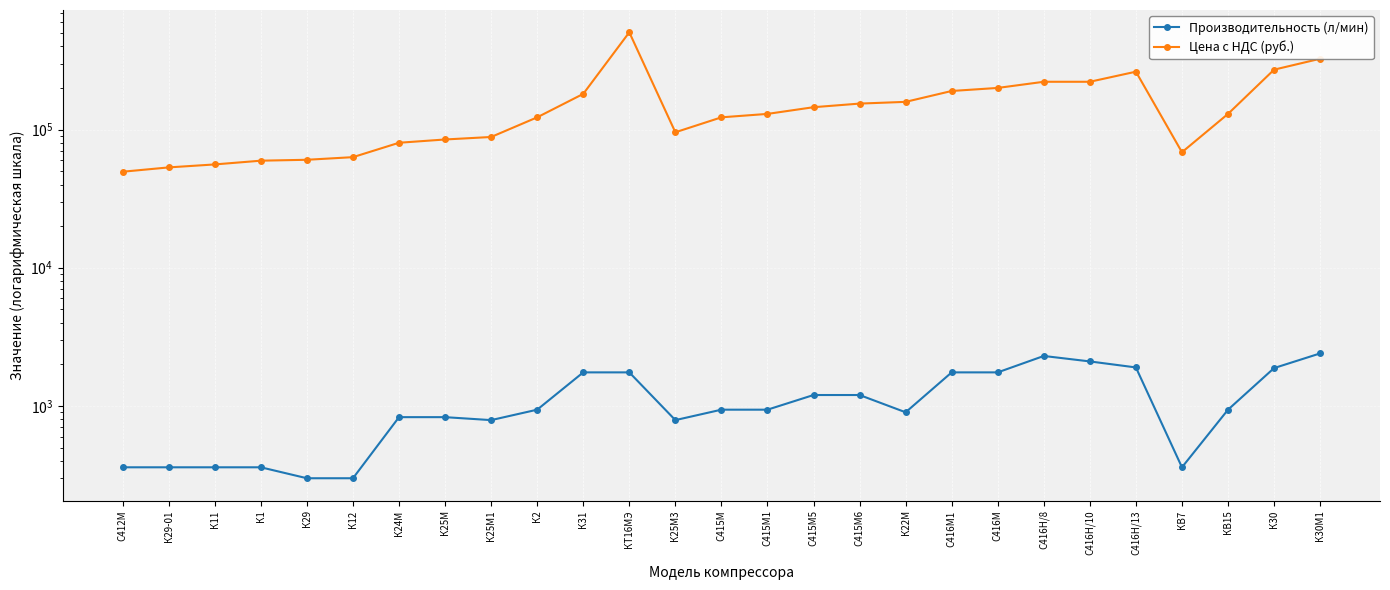

Where is the first local maximum for Цена с НДС (руб.)?

КТ16МЭ